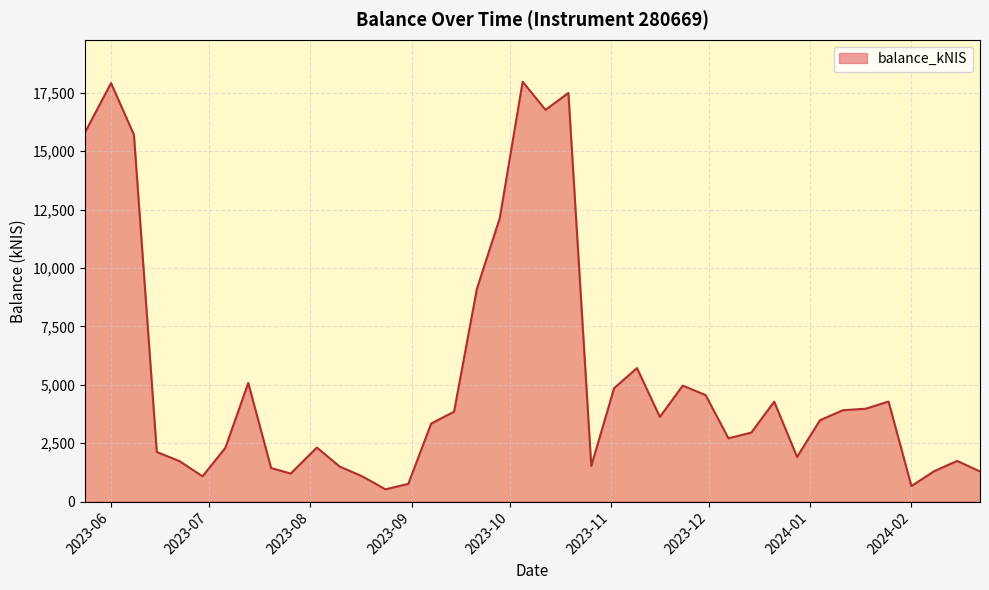

What is the minimum value shown in the chart?

528.8